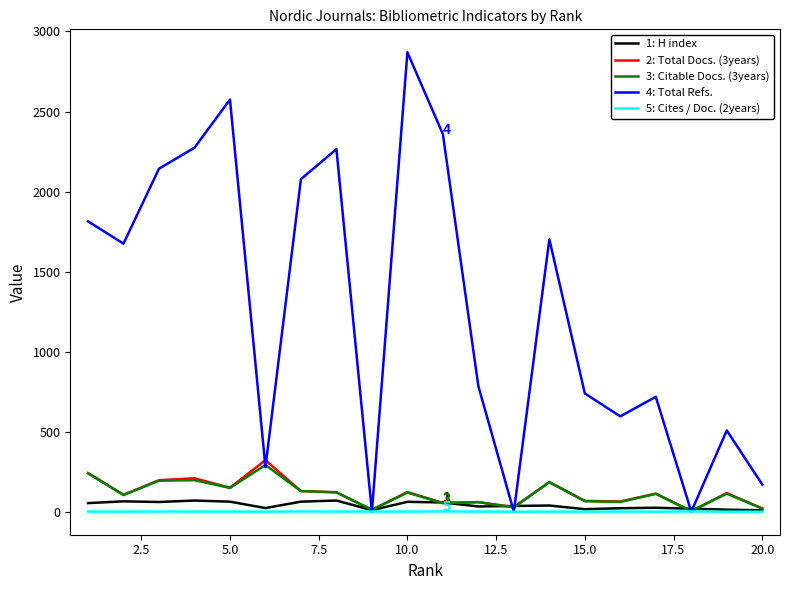

What is the greatest value displayed?

2870.0